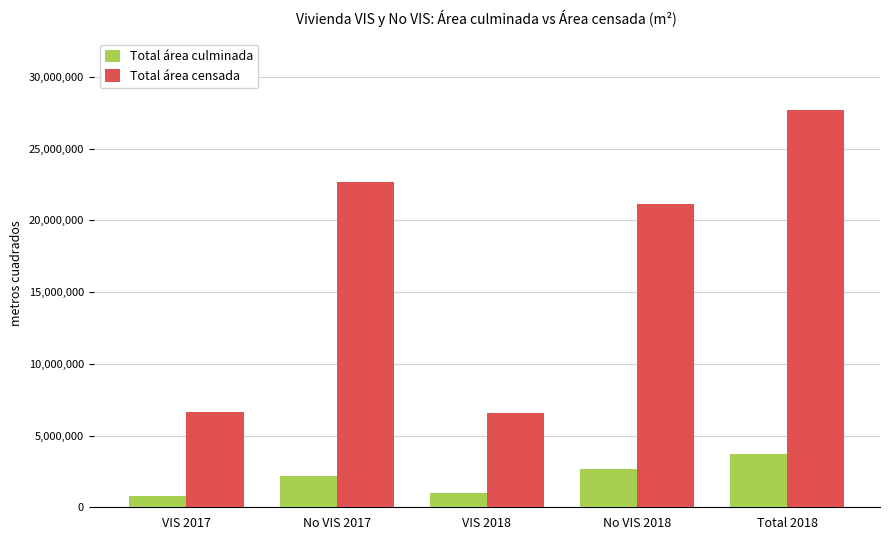

Rank the series at VIS 2018 from lowest to highest value.

Total área culminada, Total área censada